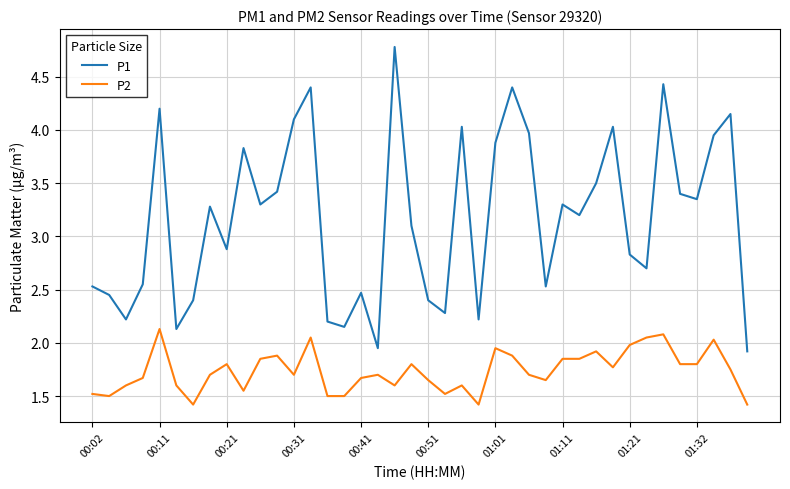

Which series has the largest range (max minus min)?

P1